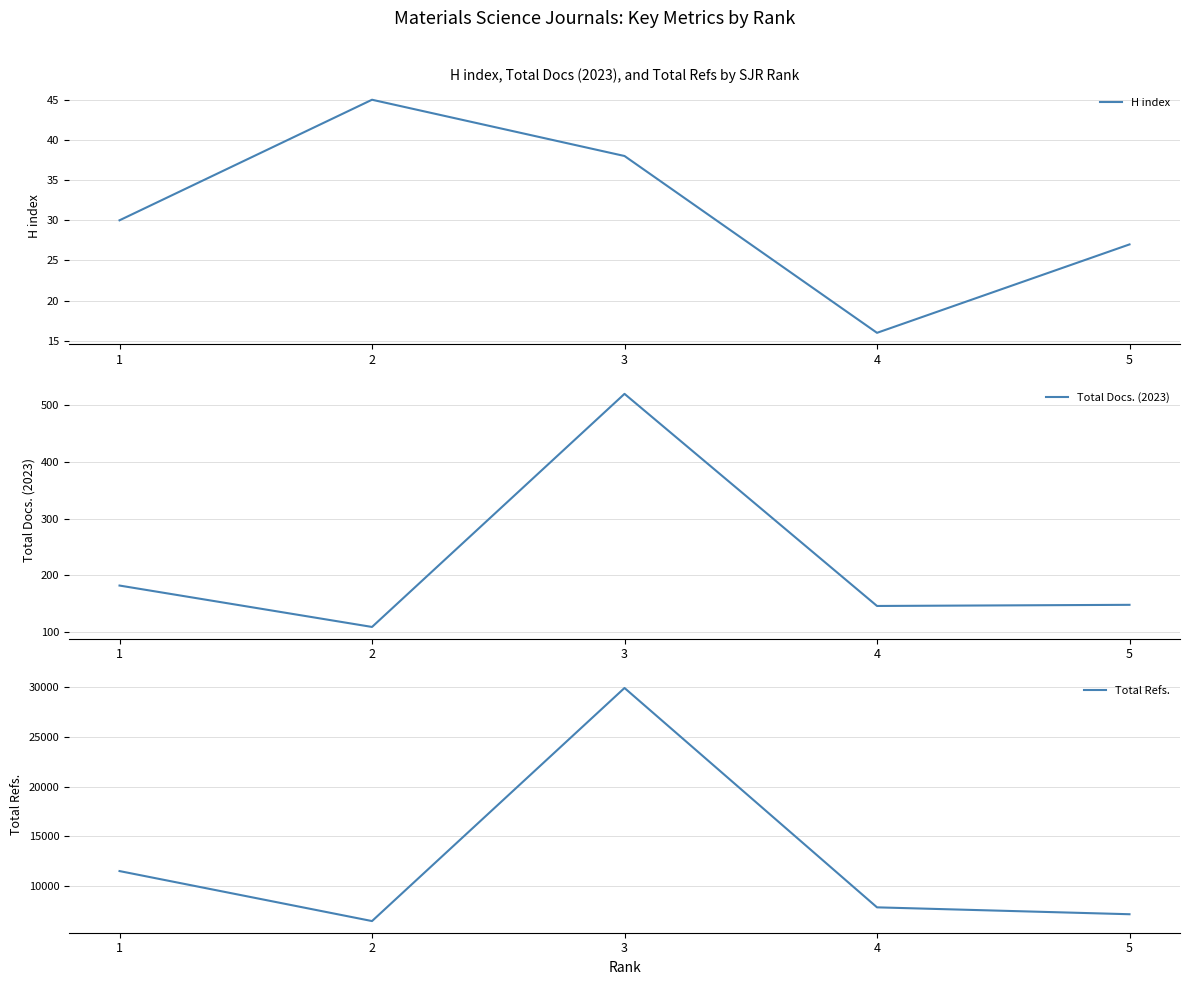

How many lines are shown in the chart?

3